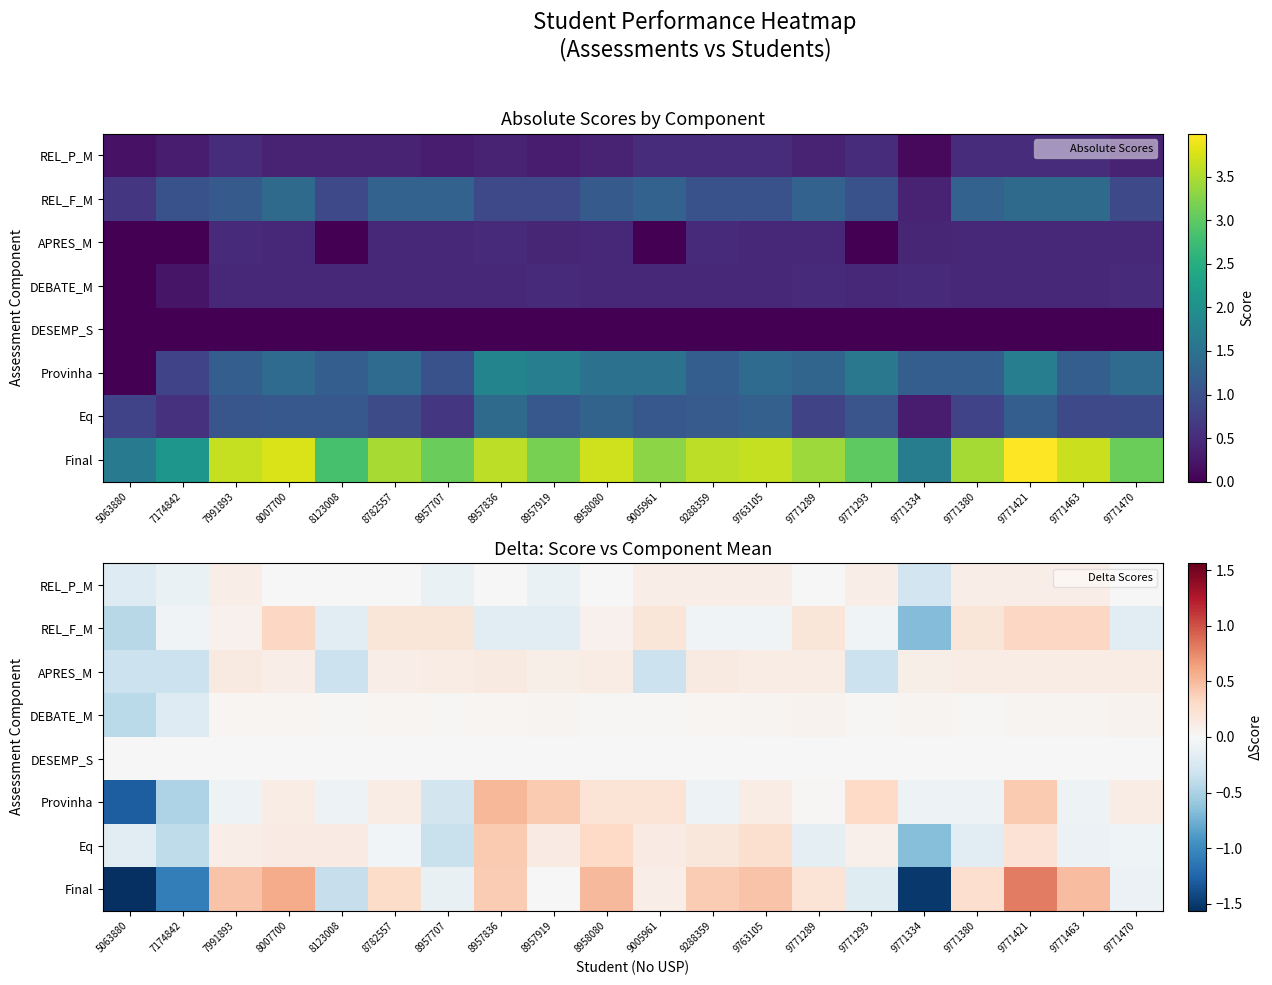

What is the total value across all series at 7174842?

-2.7